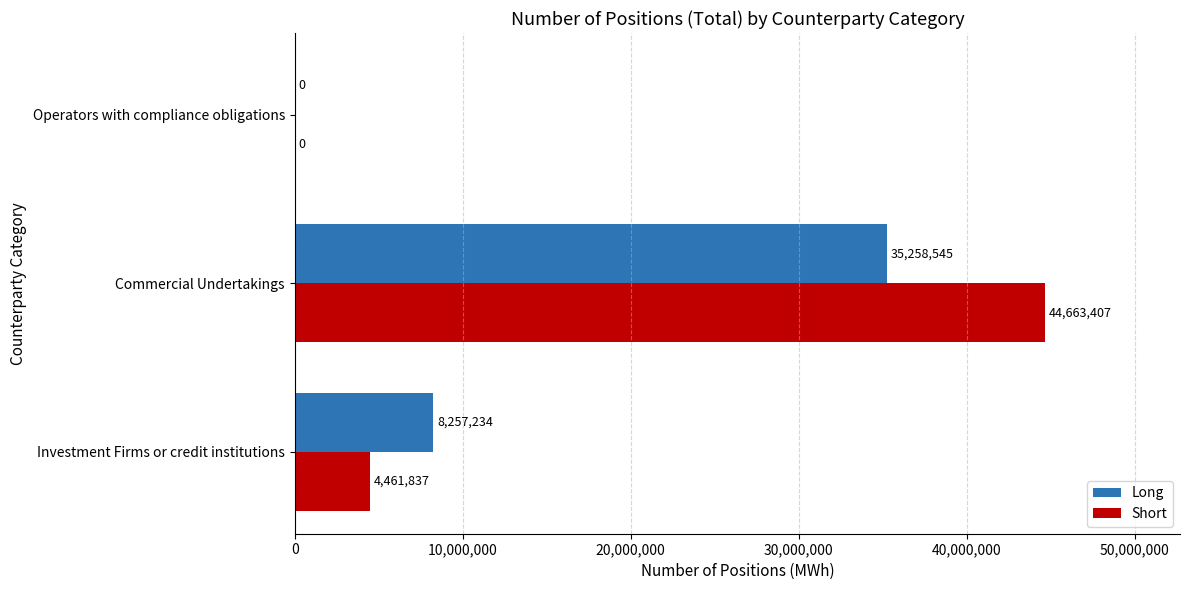

Which series has the widest spread of values?

Short